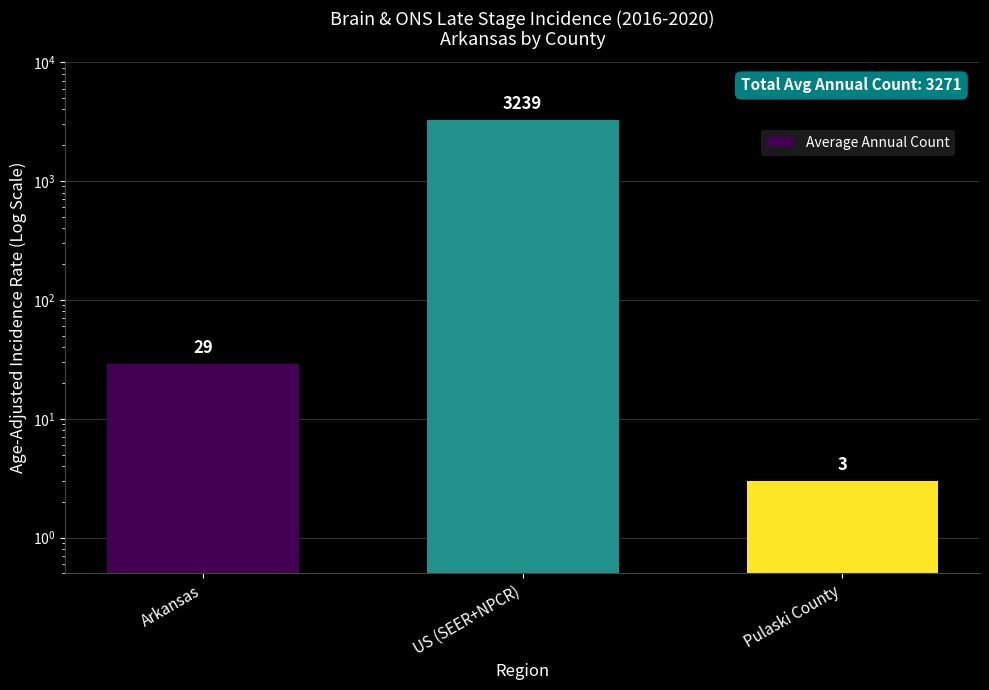

What position from the right is Arkansas?

3